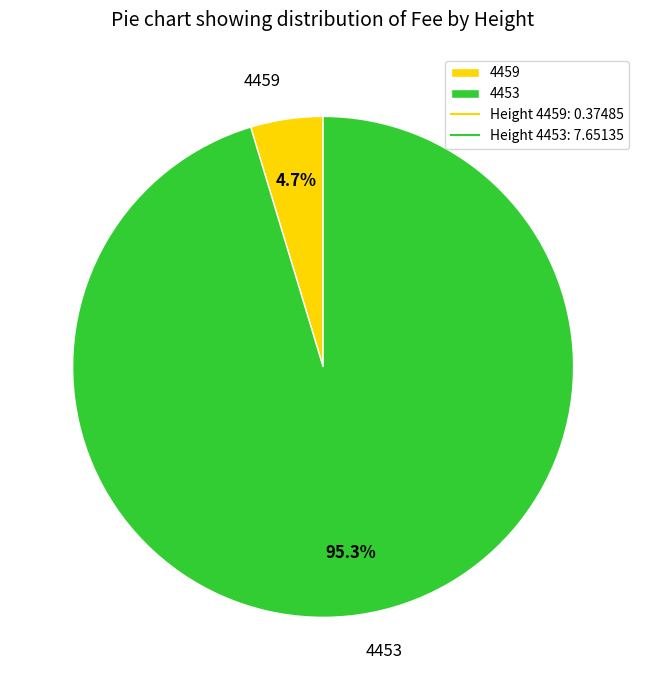

To the nearest percent, what portion does 4459 represent?

5%